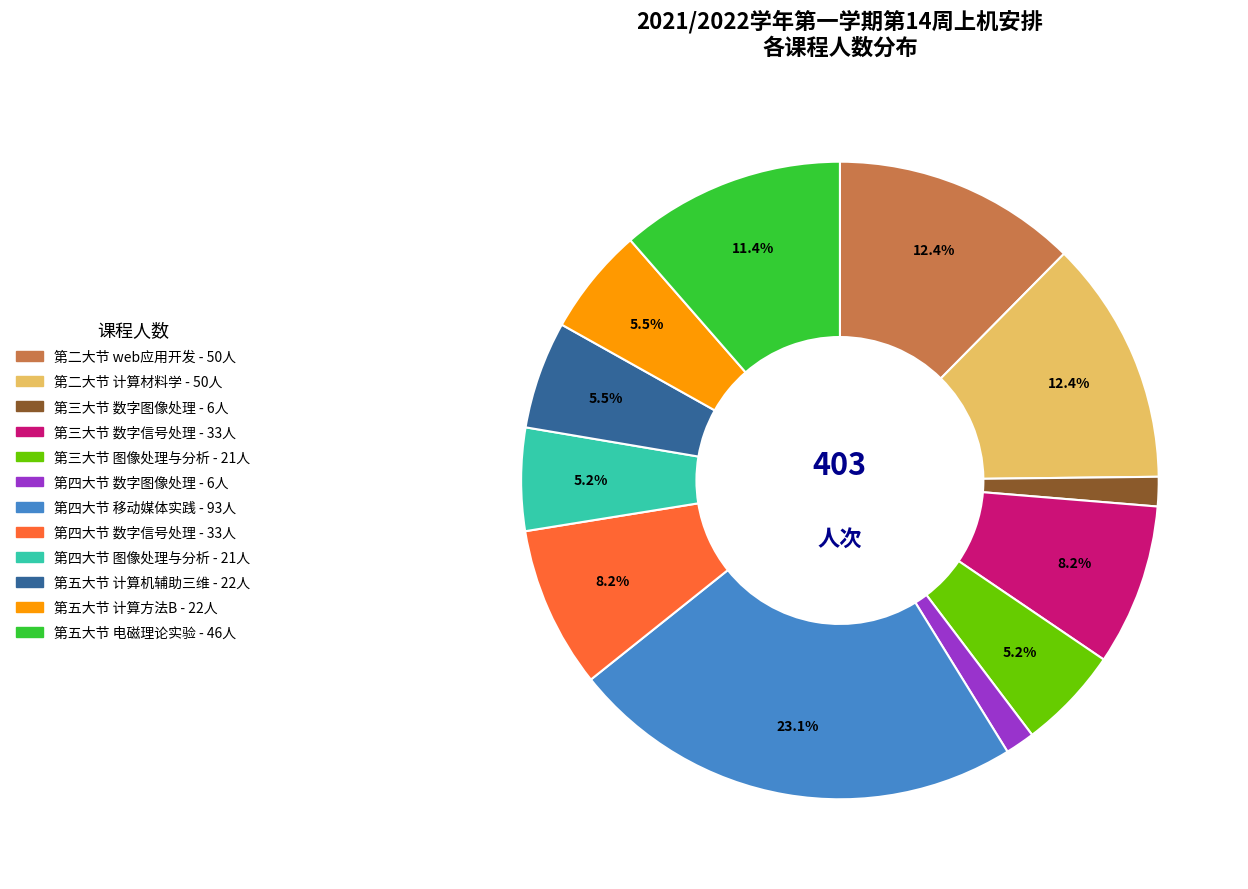

Does any single category account for the majority?

No